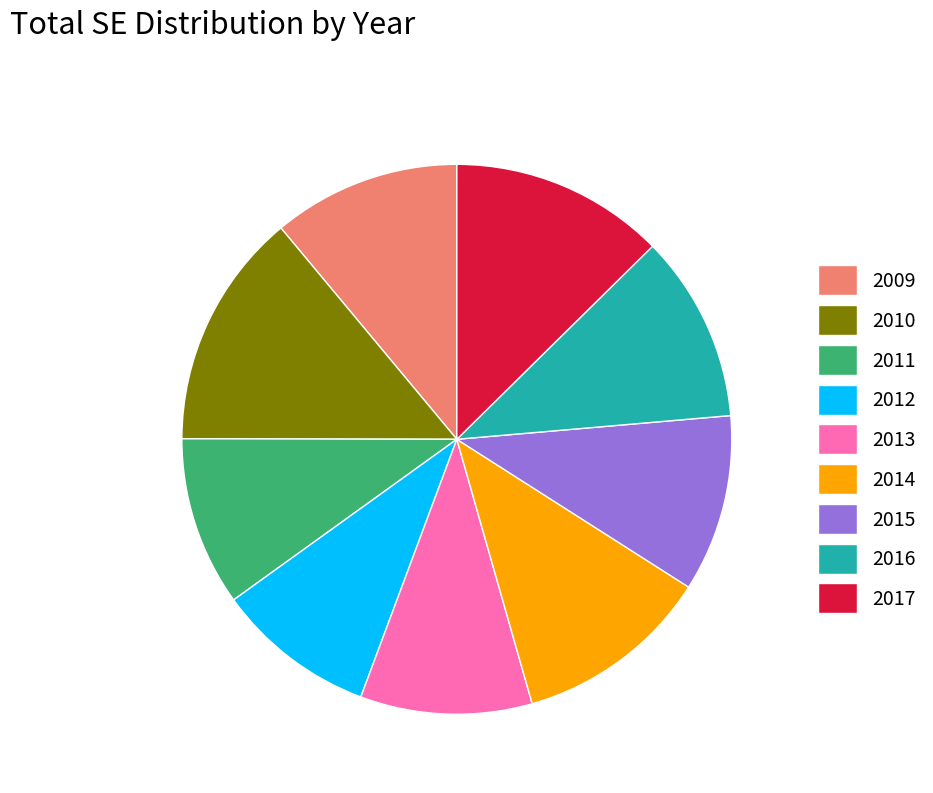

Does 2009 represent more than half of the total?

No